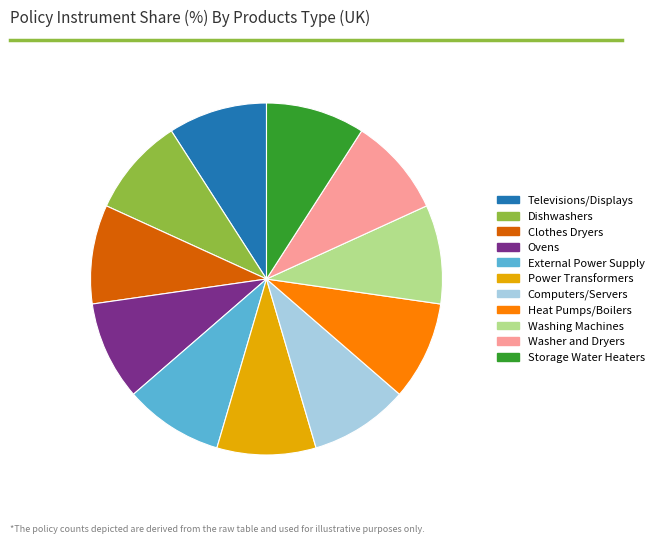

Is it true that Televisions/Displays is 9% of the pie?

True